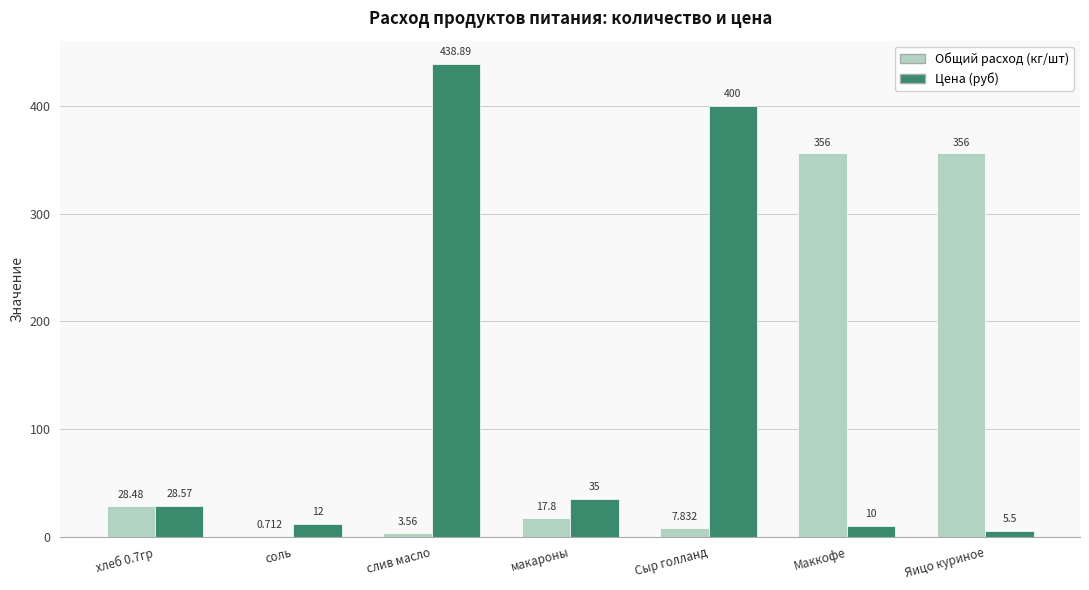

Where is Цена (руб) nearest to the value 222?

Сыр голланд